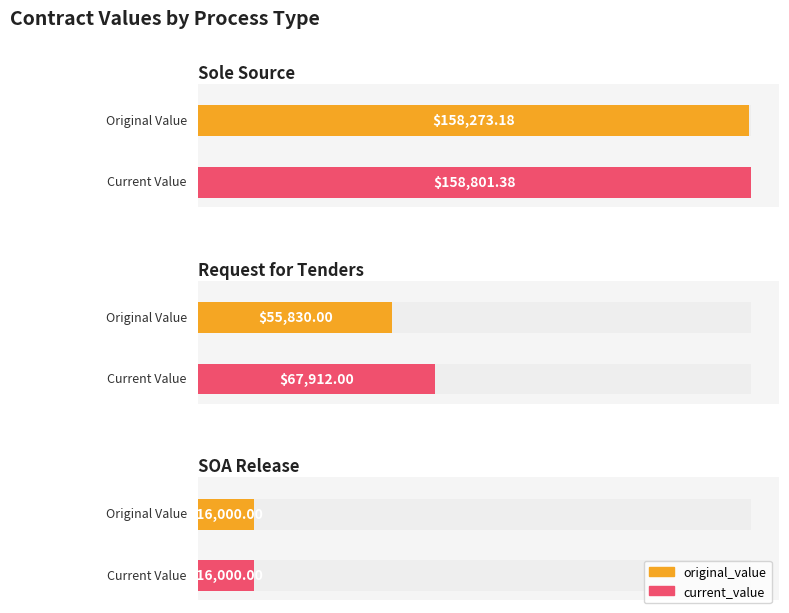

Between Sole Source and Sole Source, which is larger?

Sole Source